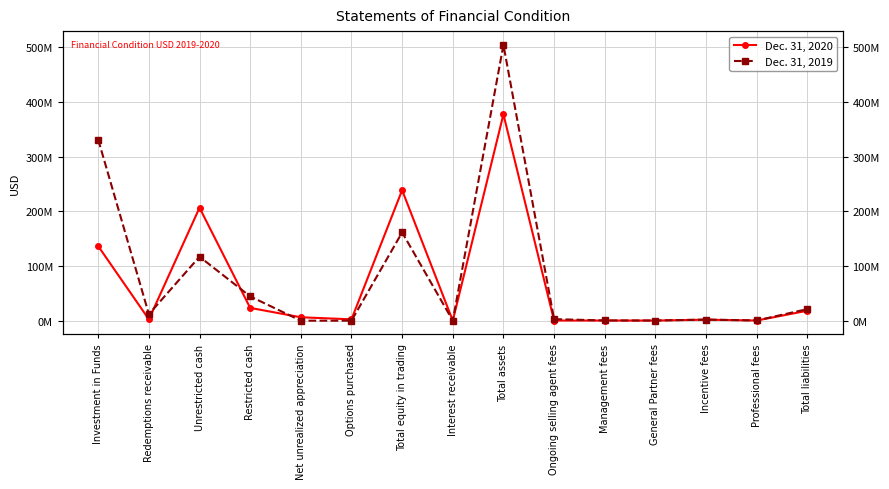

What is the difference between the second highest and minimum values in the Dec. 31, 2020 series?

238694999